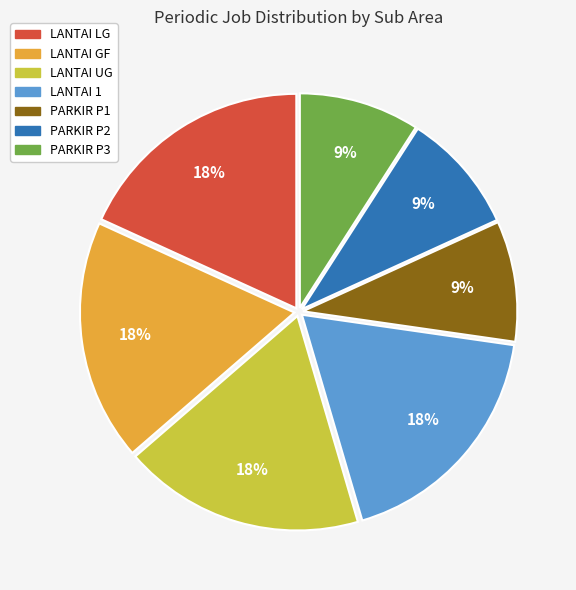

Is there any slice that represents more than half of the pie?

No